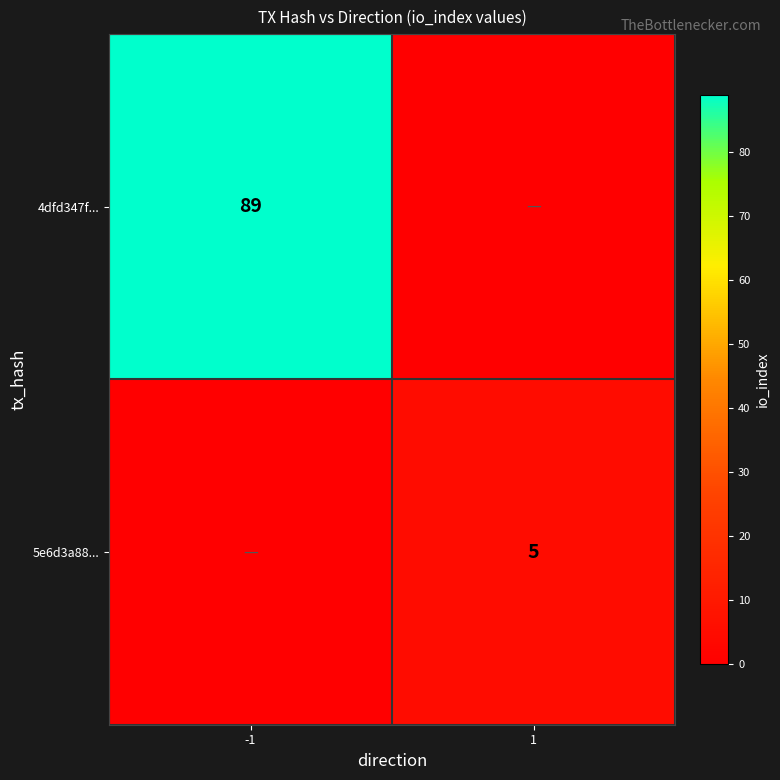

The value of 5e6d3a88... at 1 is 5. True or false?

True